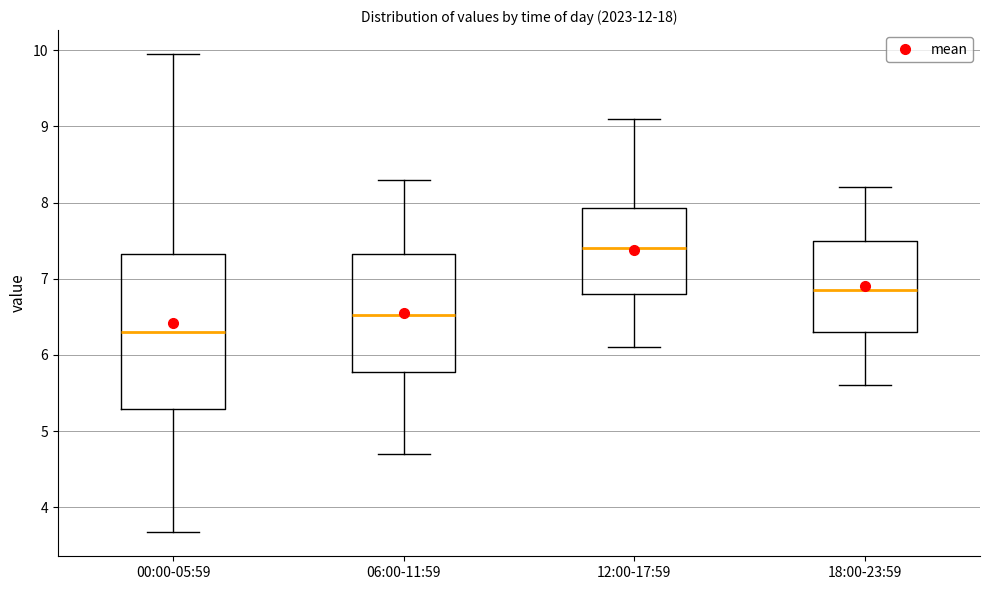

Where does the lower whisker of the box for 00:00-05:59 end on the y-axis? The values are not printed on the chart, so give them approximately, as read against the axis.

3.7